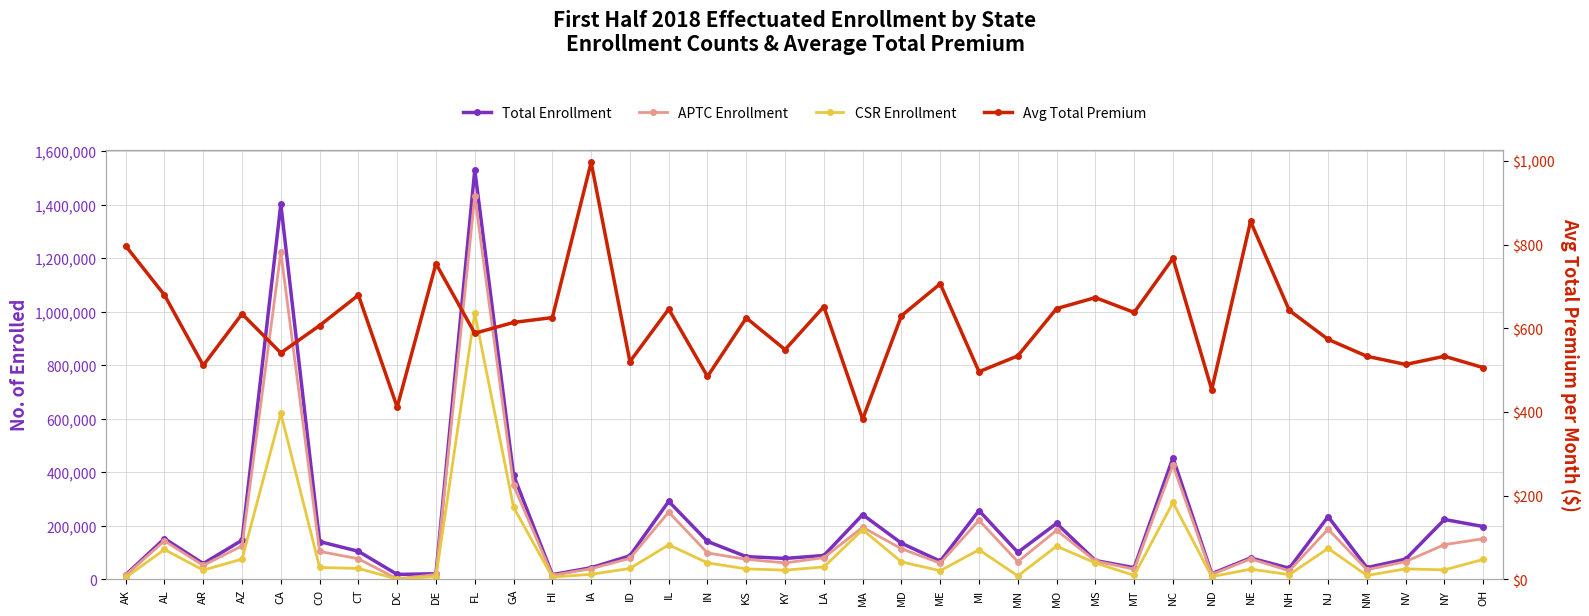

Between NE and GA, which is larger?

GA